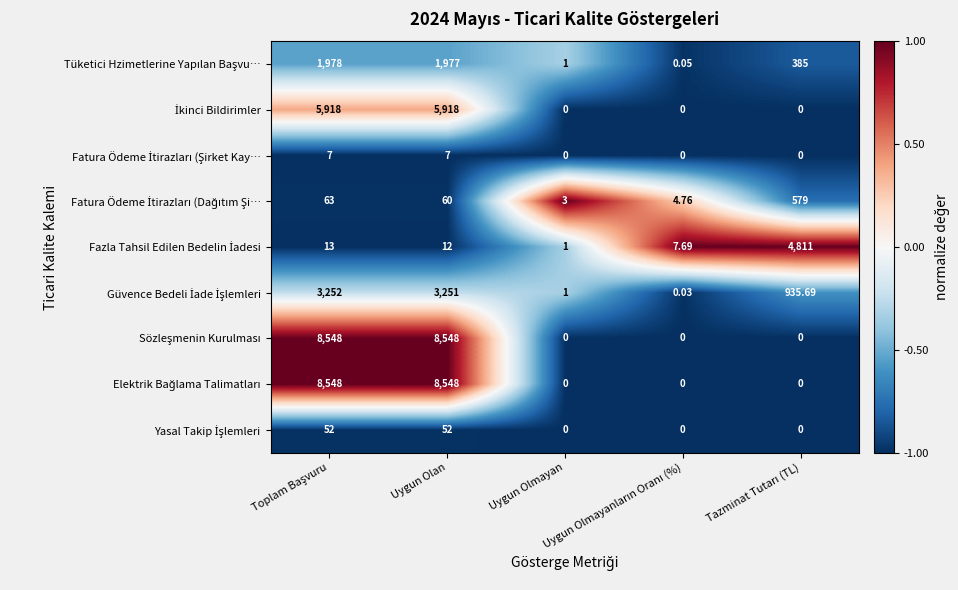

Count the number of categories in the chart.

5